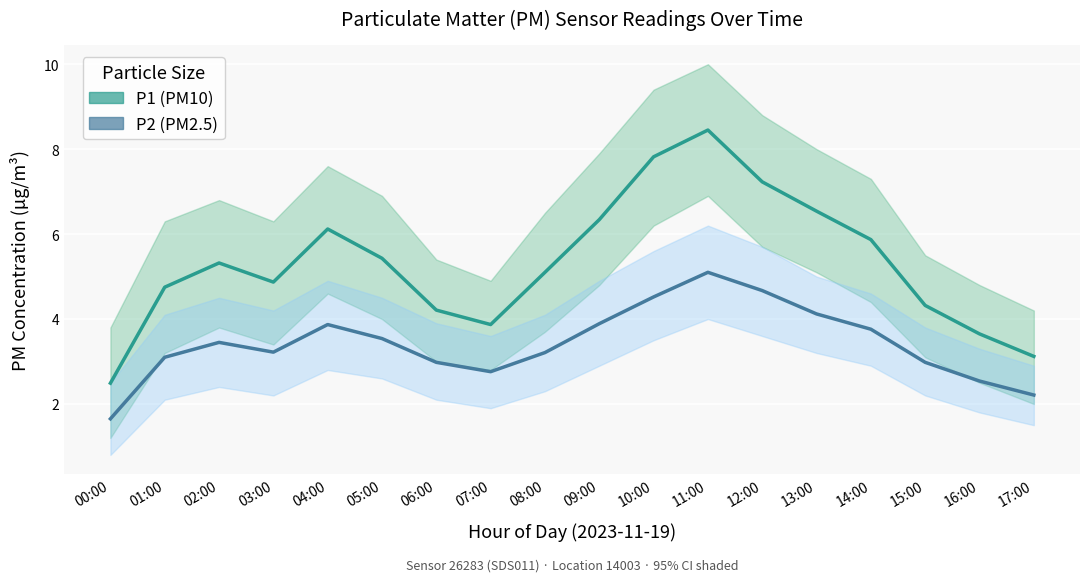

Where is P2 (PM2.5) nearest to the value 3?

06:00